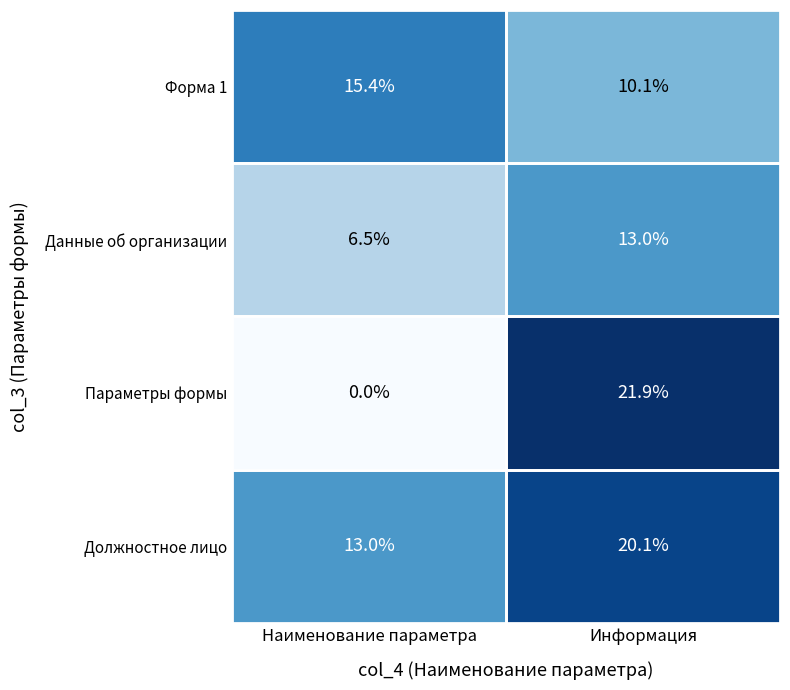

What is the greatest value displayed?

21.9